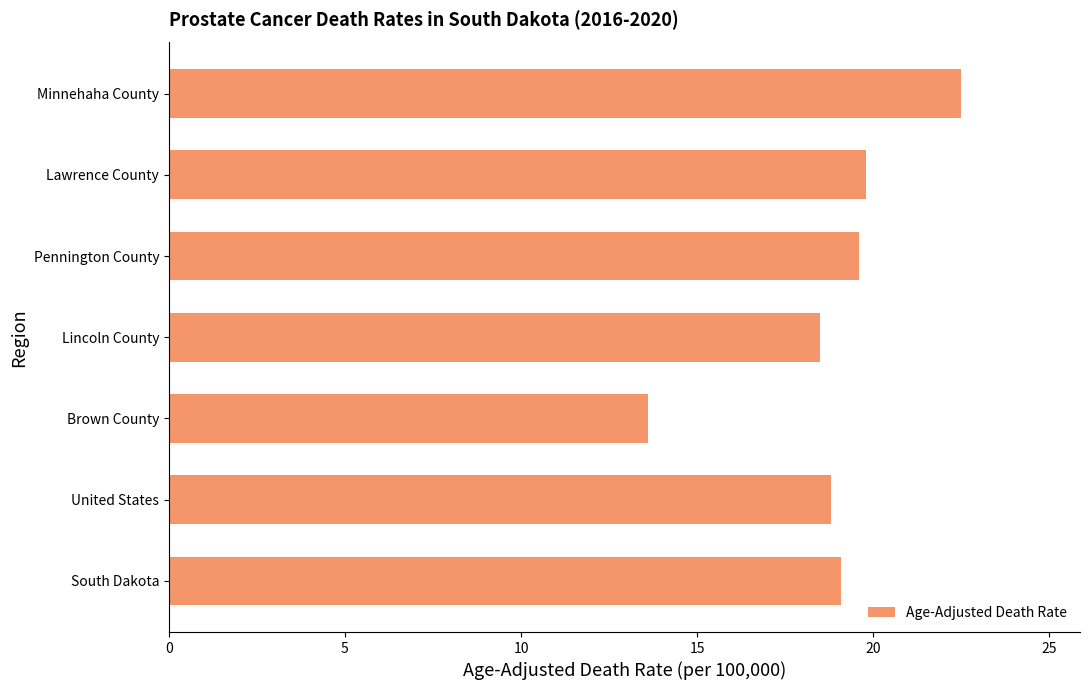

Reading bottom to top, extract all data points from this chart.

South Dakota=19.1	United States=18.8	Brown County=13.6	Lincoln County=18.5	Pennington County=19.6	Lawrence County=19.8	Minnehaha County=22.5